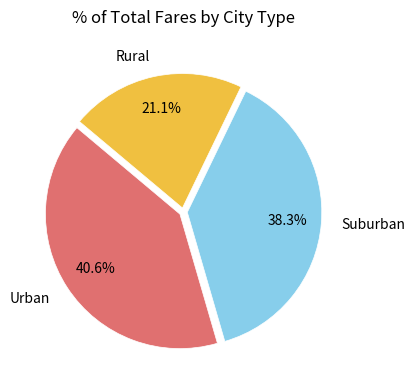

Is the sum of Rural and Suburban greater than half?

Yes